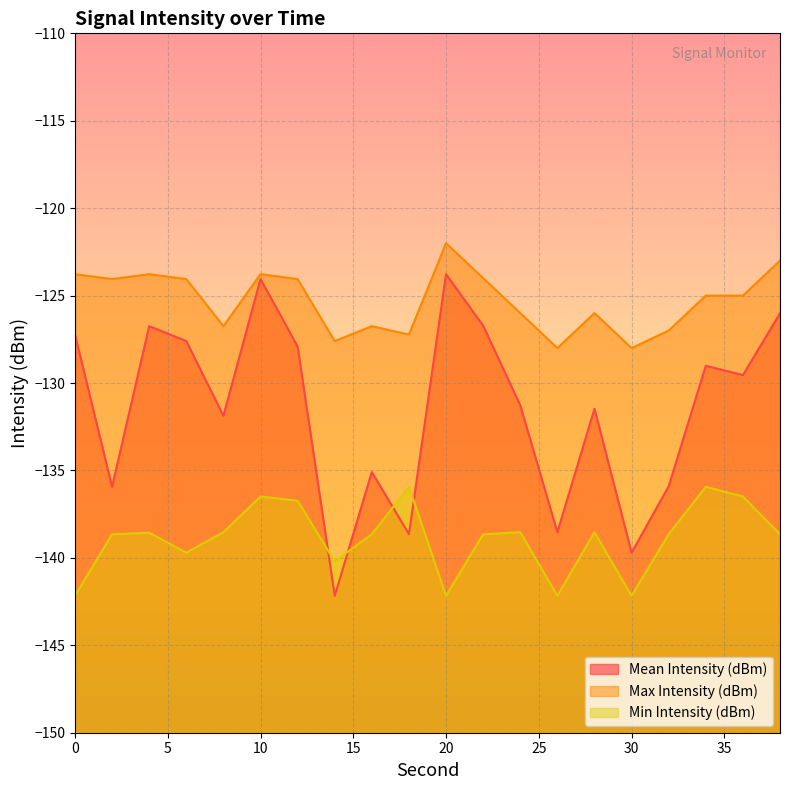

Which series has the largest range (max minus min)?

Mean Intensity (dBm)